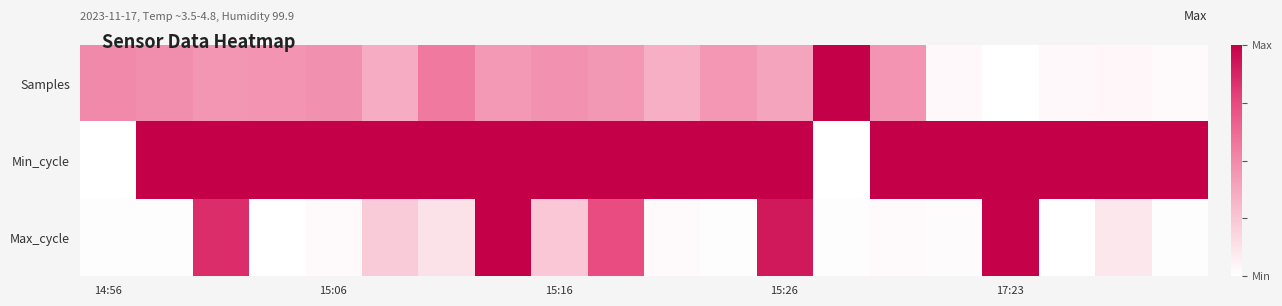

Which series has the largest total across all categories?

Min_cycle